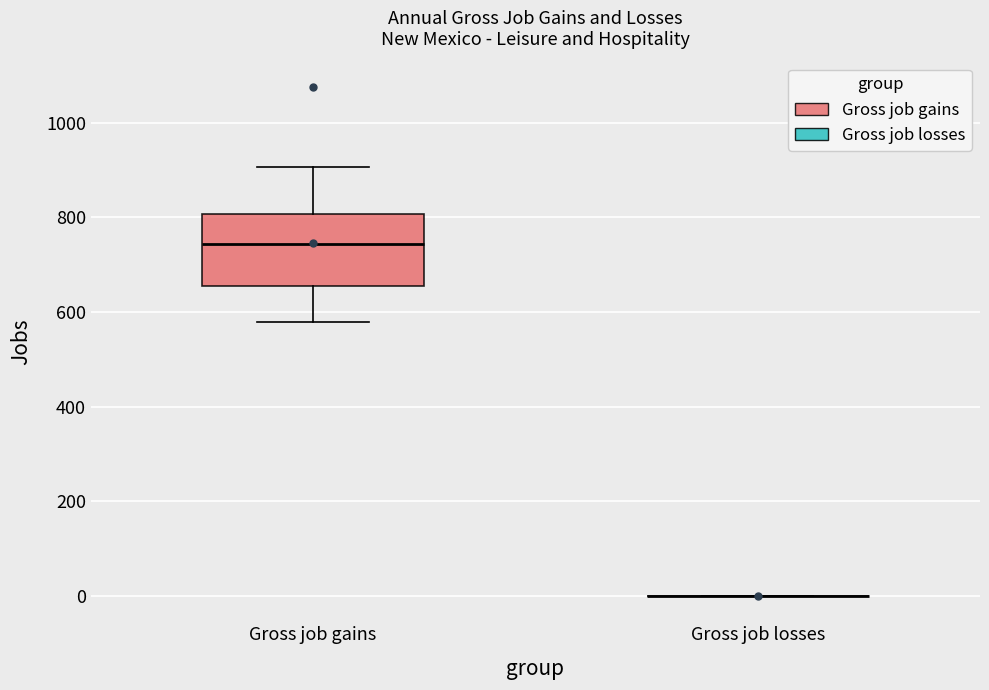

Reading left to right, transcribe this box plot: for each box, give where its median line is, the range the box spans, and where its two whiskers end, as read against the y-axis. The values are not printed on the chart, so give them approximately, as read against the axis.

Gross job gains: median 740, box 660 to 800, whiskers 580 to 900
Gross job losses: box collapsed to a line at 0, whiskers 0 to 0